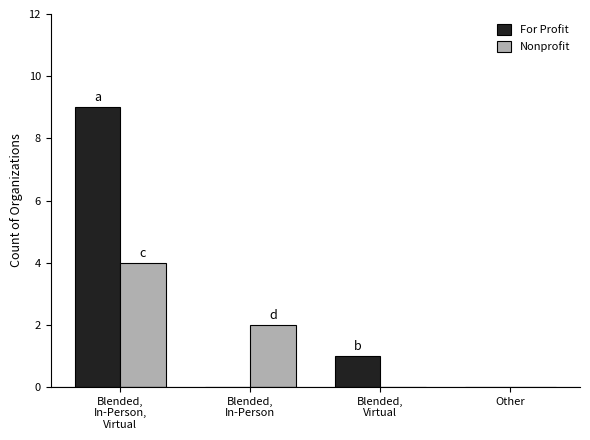

The Nonprofit series shows -1 at Other. True or false?

False